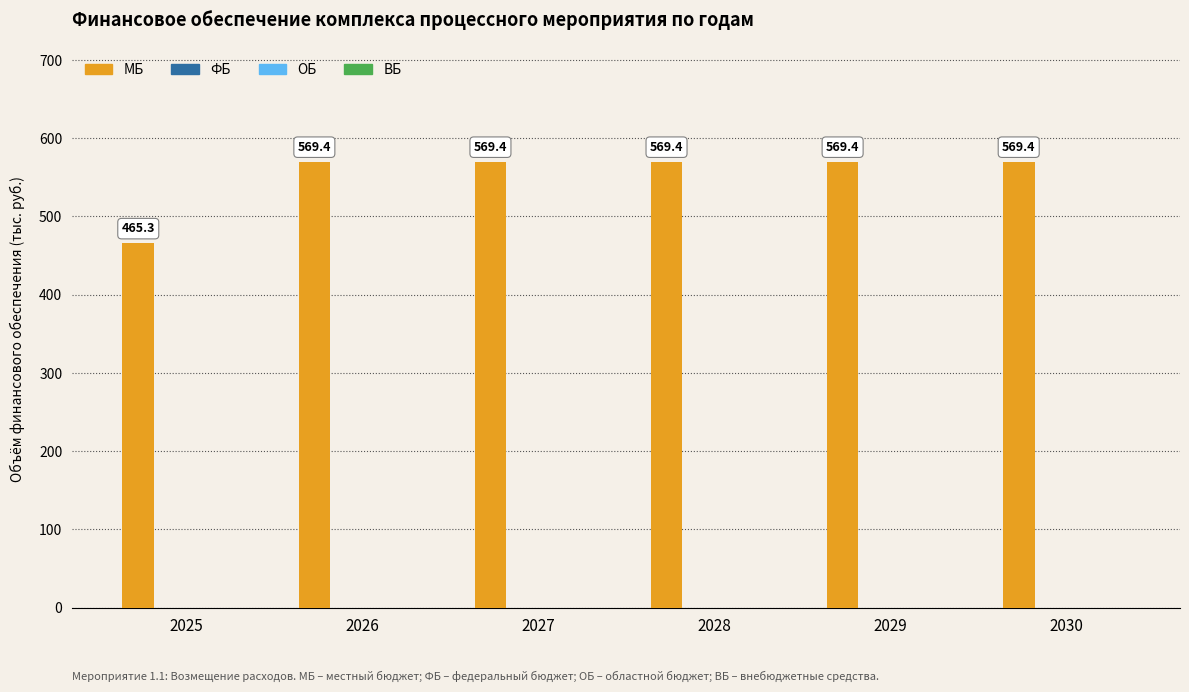

What is the sum of all values?

3312.3